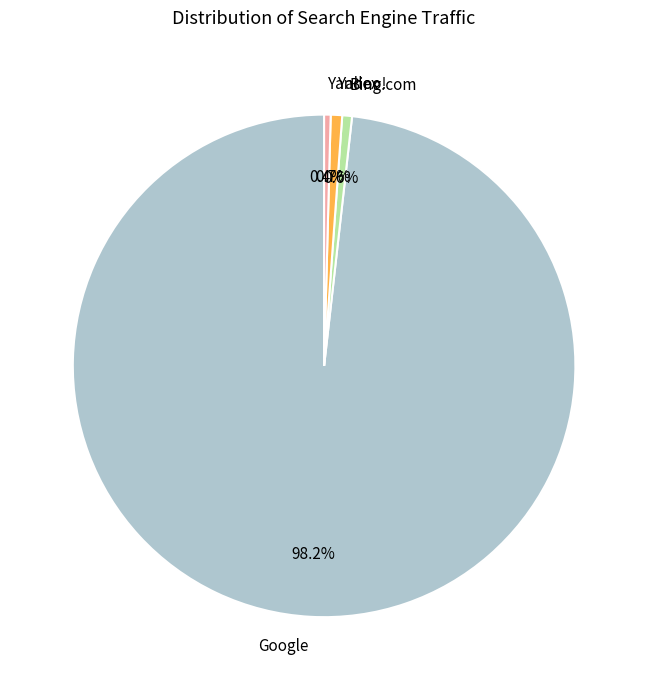

Is there any slice that represents more than half of the pie?

Yes